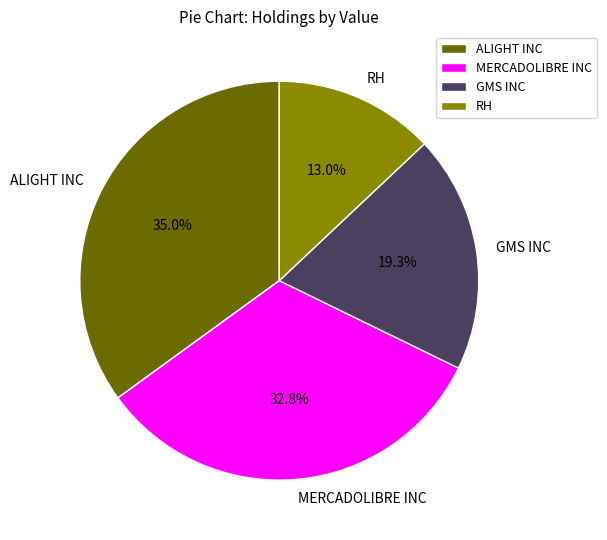

Do MERCADOLIBRE INC and RH together represent more than half of the pie?

No